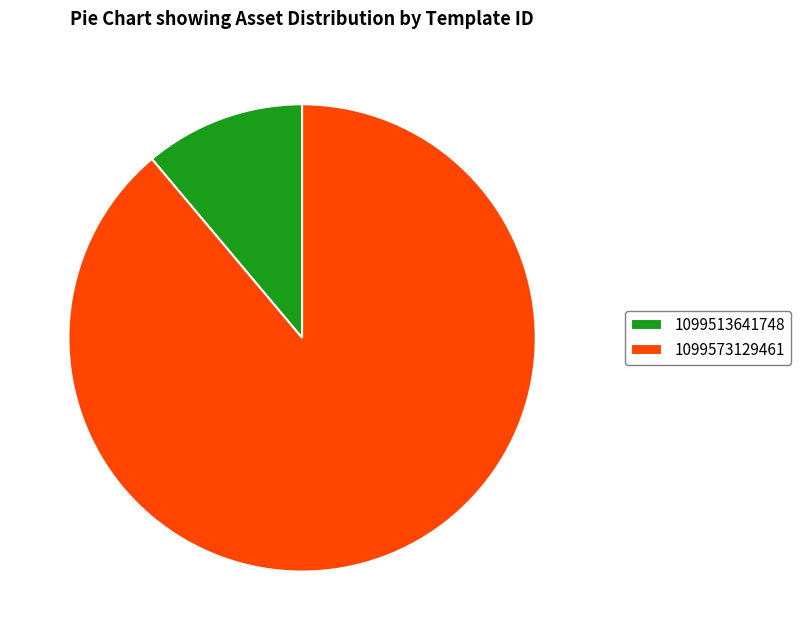

What is the smallest slice in the pie chart?

1099513641748